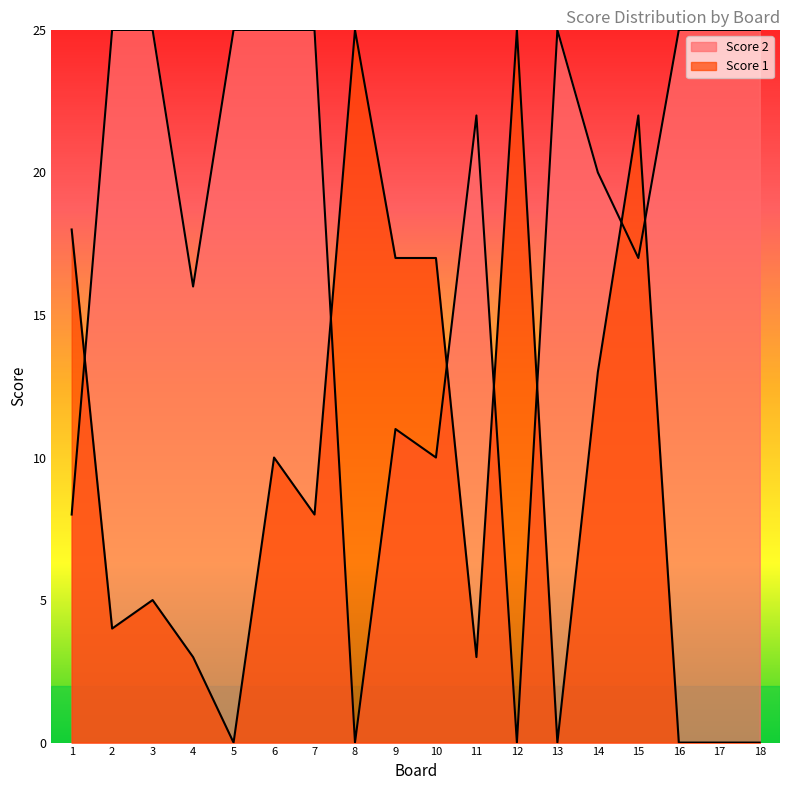

At which category is the sum across all series the highest?

15